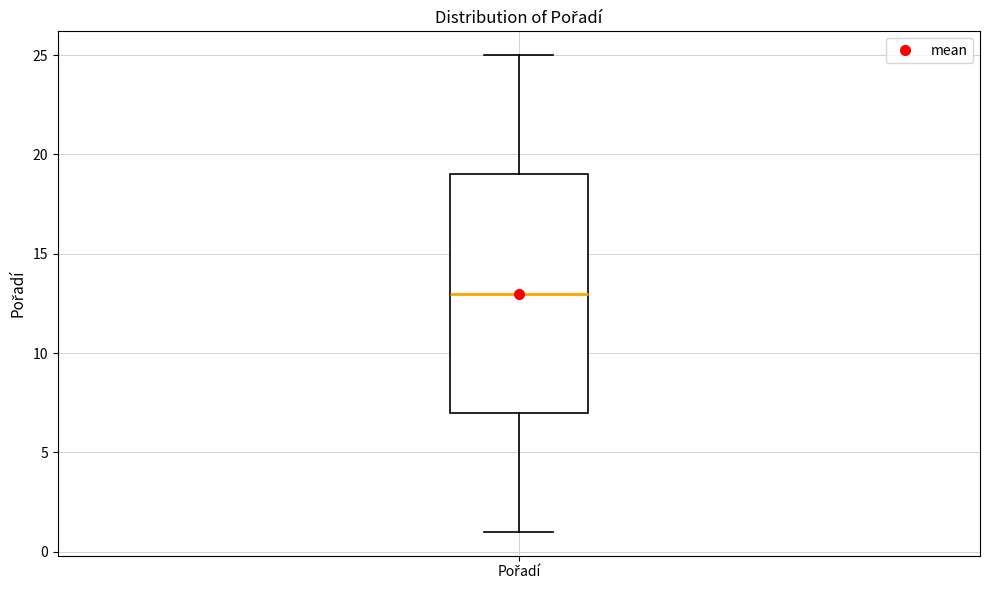

Transcribe this box plot: give where the median line is, the range the box spans, and where the two whiskers end, as read against the y-axis. The values are not printed on the chart, so give them approximately, as read against the axis.

median 13, box 7 to 19, whiskers 1 to 25